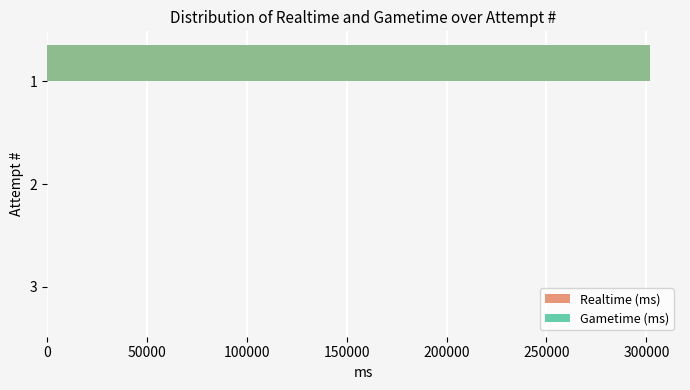

Is it true that the value at 3 is 0?

True